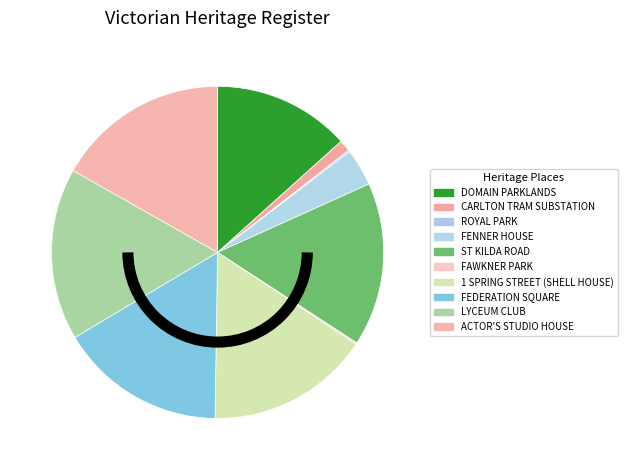

How many segments does this pie chart have?

10